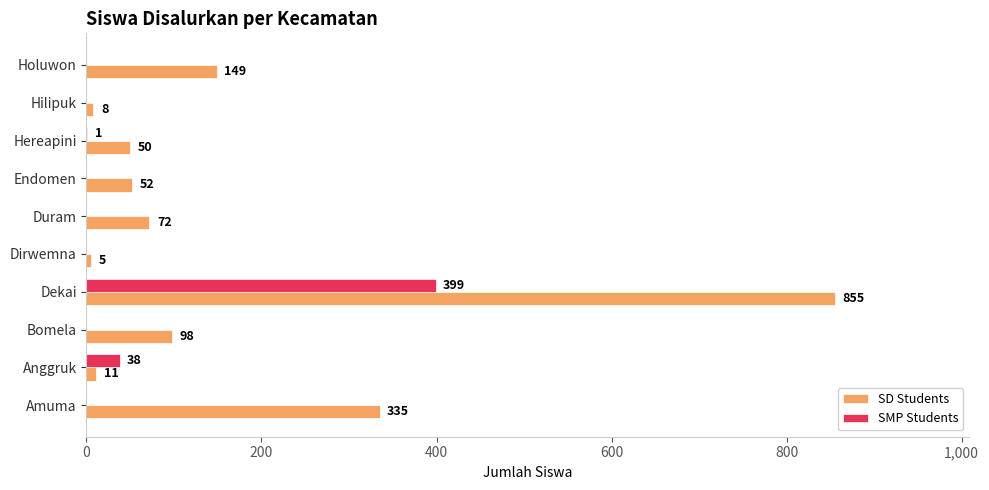

Where is SMP Students nearest to the value 199?

Anggruk